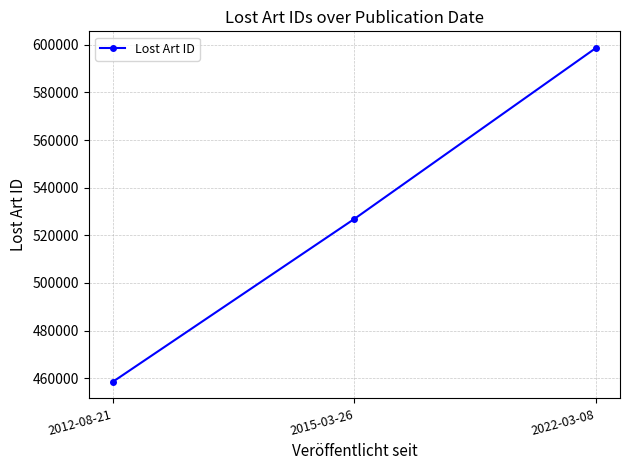

Rank the categories by value from highest to lowest.

2022-03-08, 2015-03-26, 2012-08-21